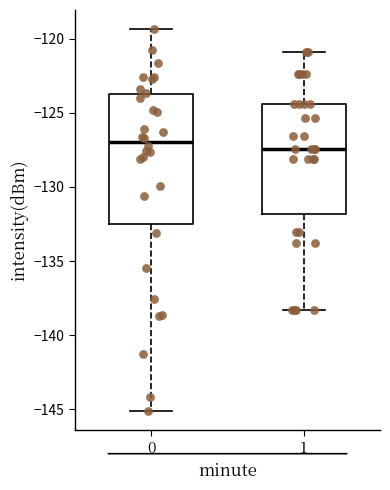

Where does the lower whisker of the box at x = 1 end on the y-axis? The values are not printed on the chart, so give them approximately, as read against the axis.

-138.5